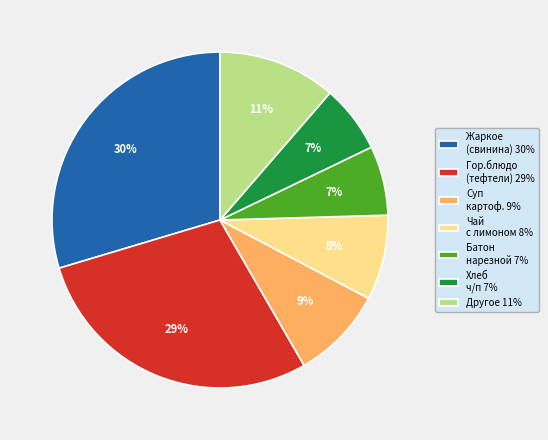

To the nearest percent, what is the difference between the Суп картоф. 9% and Хлеб ч/п 7% slice percentages?

2%